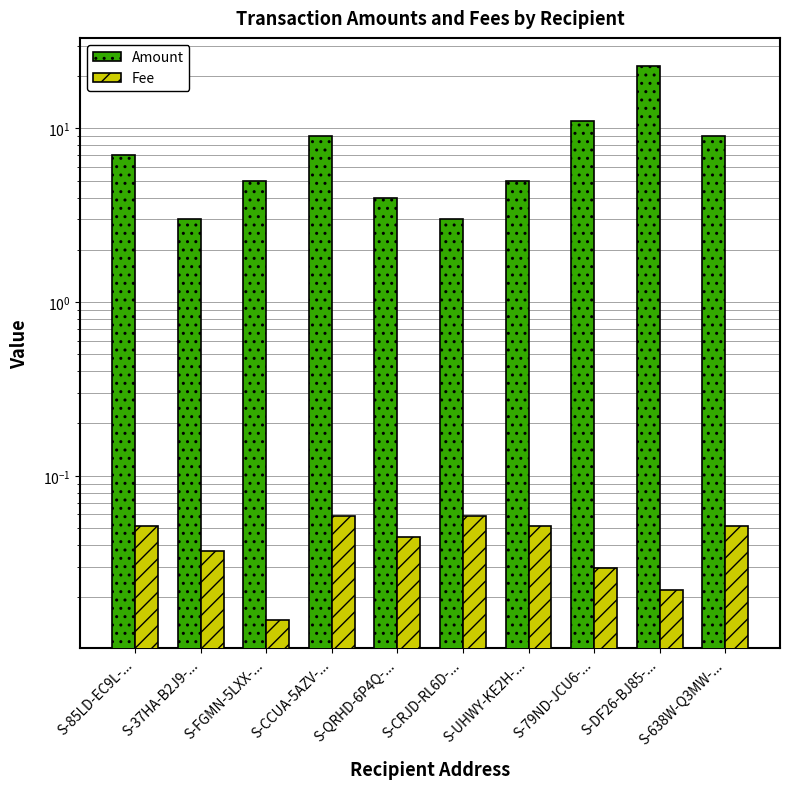

Reading left to right, extract all data points from this chart.

Amount: 7.0	3.0	5.0	9.0	4.0	3.0	5.0	11.0	23.0	9.0
Fee: 0.1	0.0	0.0	0.1	0.0	0.1	0.1	0.0	0.0	0.1